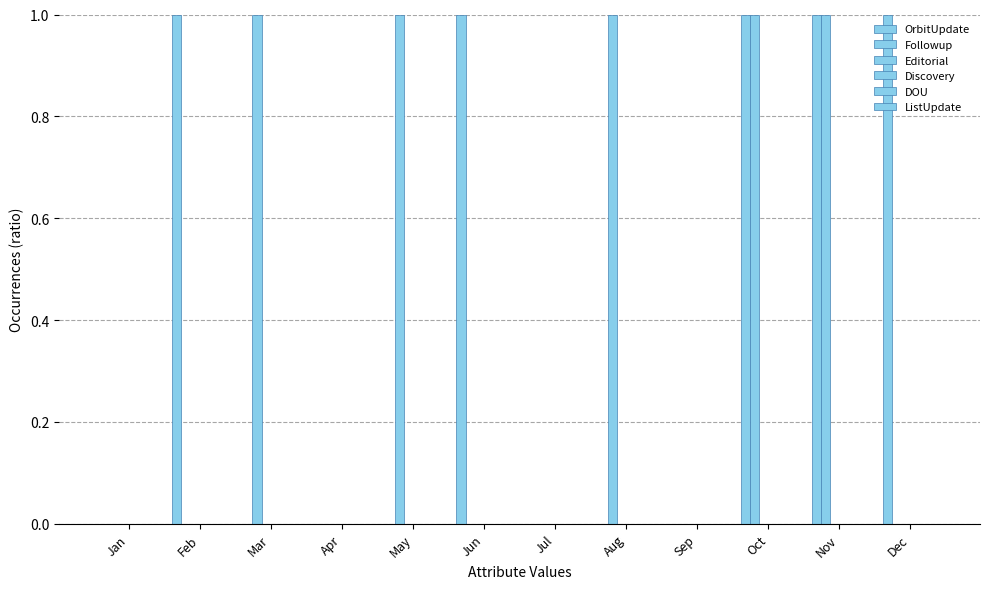

Are the bars horizontal?

No